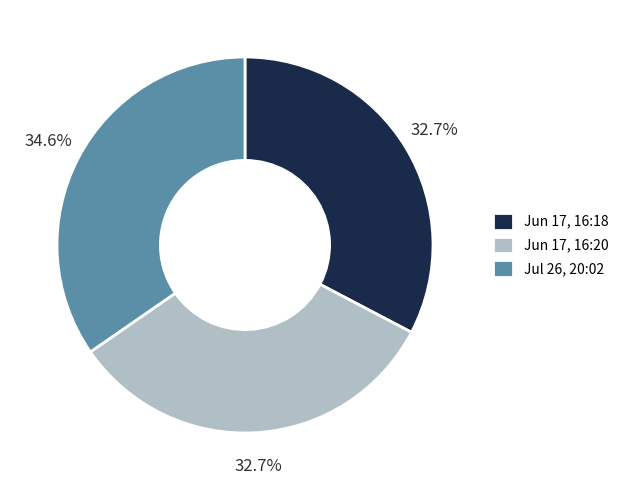

Is Jul 26, 20:02 the majority of the pie?

No